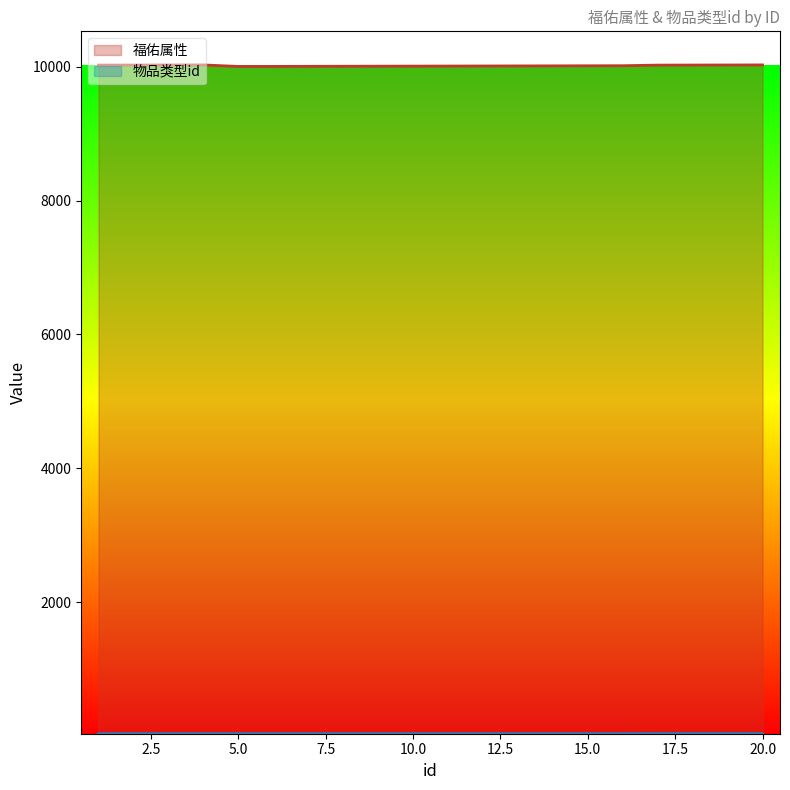

True or false: 福佑属性 and 物品类型id cross at least once.

False